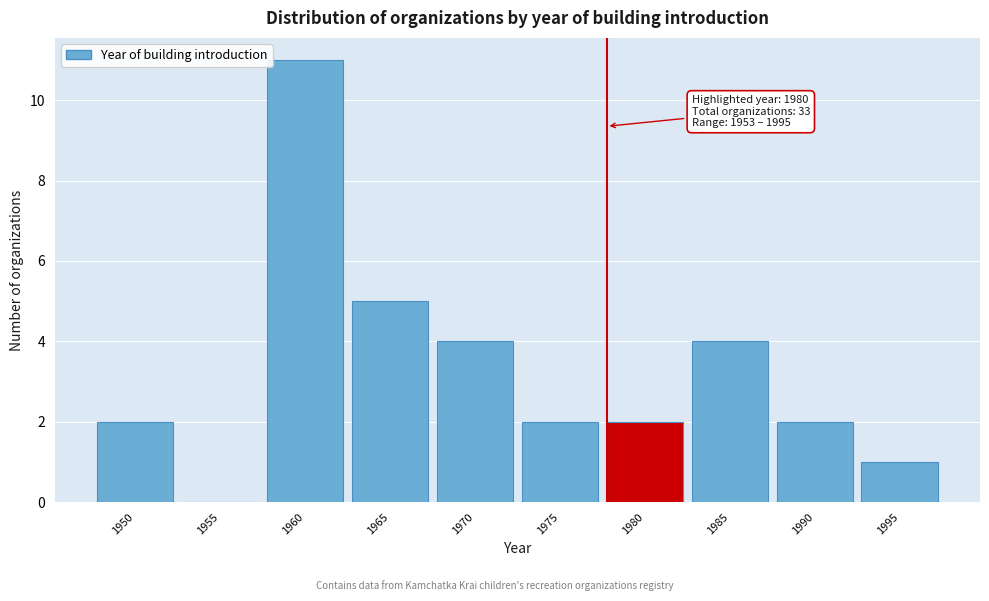

Reading left to right, transcribe all the data shown in this chart.

1950=2	1955=0	1960=11	1965=5	1970=4	1975=2	1980=2	1985=4	1990=2	1995=1